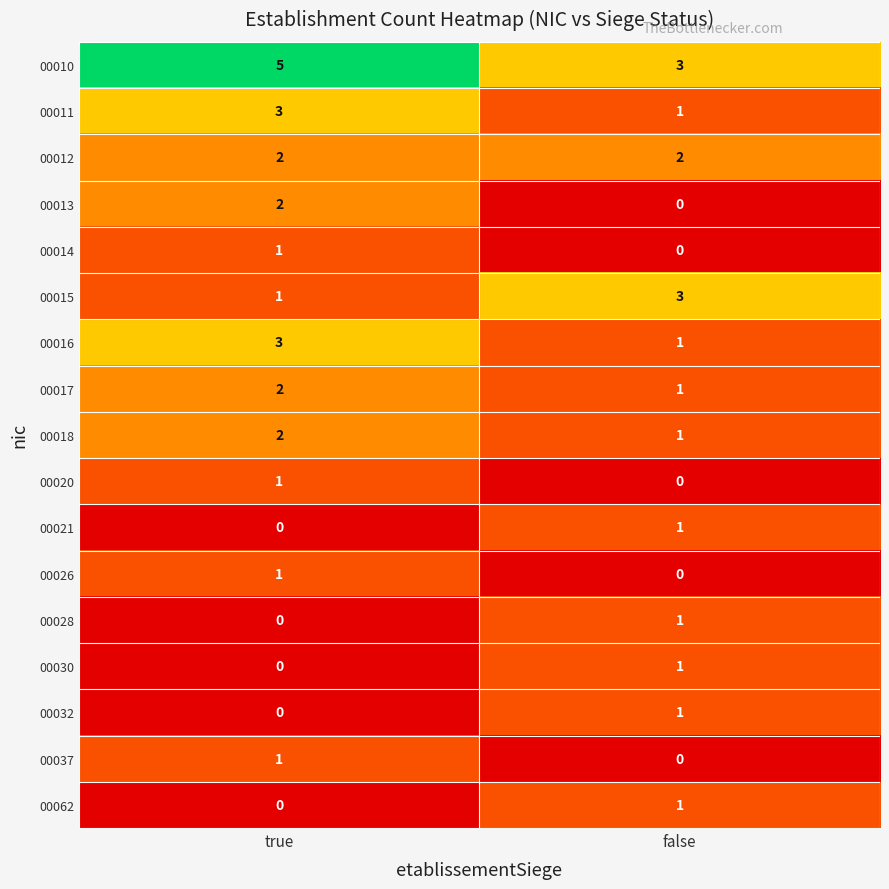

Where is 00037 nearest to the value 0?

false